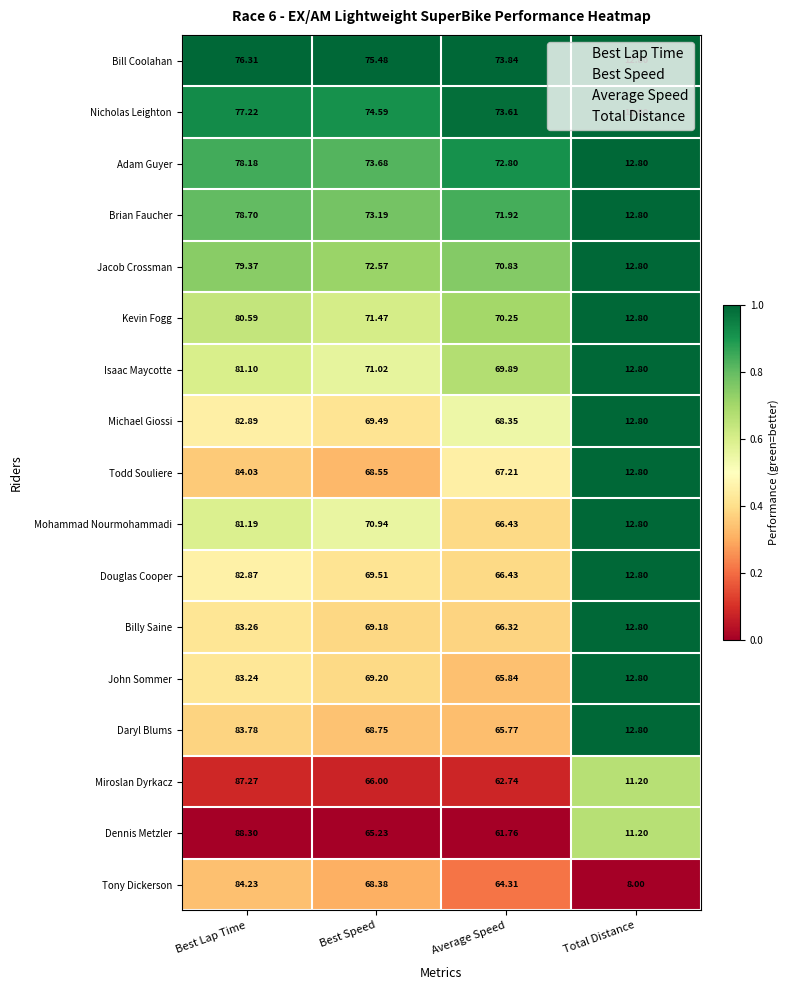

Which series has the largest range (max minus min)?

Dennis Metzler